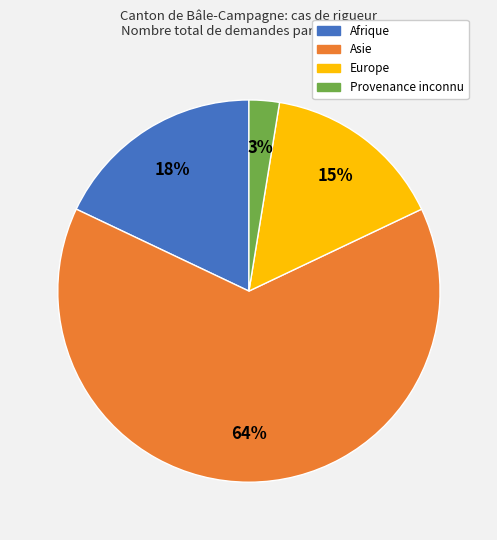

Is Asie the majority of the pie?

Yes